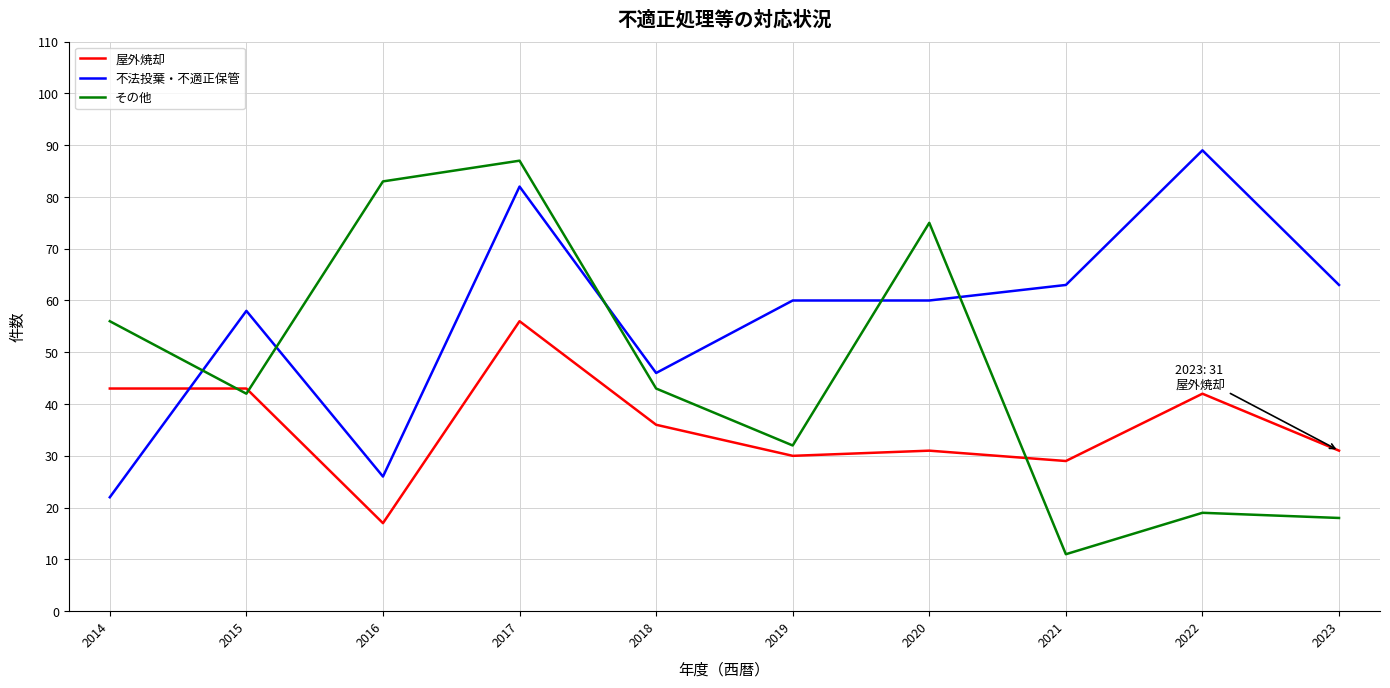

Rank the series by their maximum value, from highest to lowest.

不法投棄・不適正保管, その他, 屋外焼却